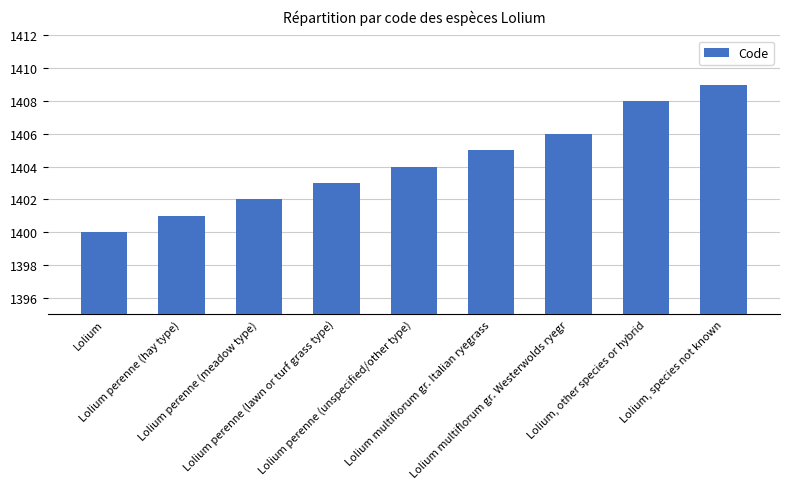

What is the approximate value at Lolium, other species or hybrid?

1408